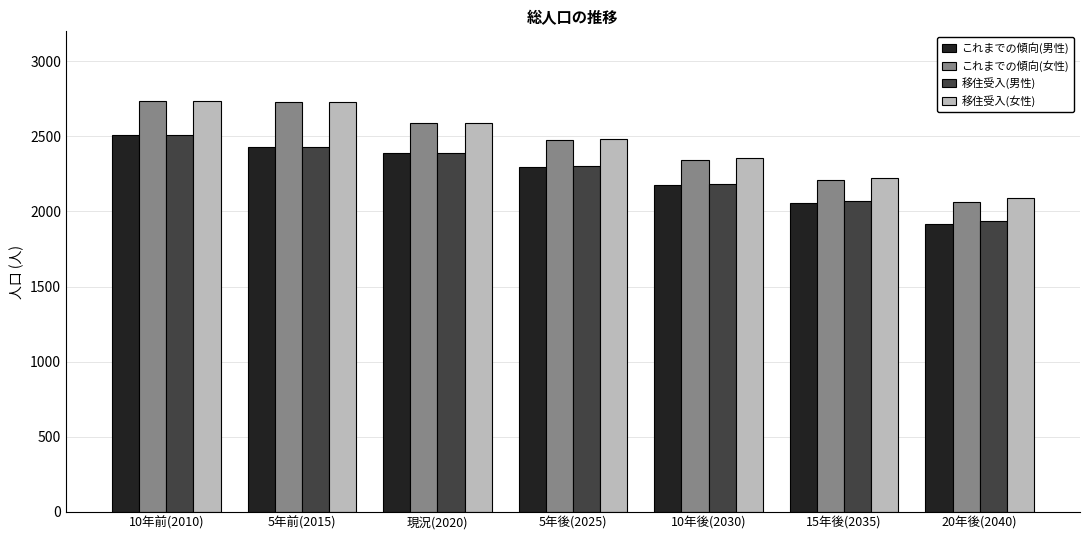

True or false: これまでの傾向(女性) has a value of 4869 at 10年前(2010).

False